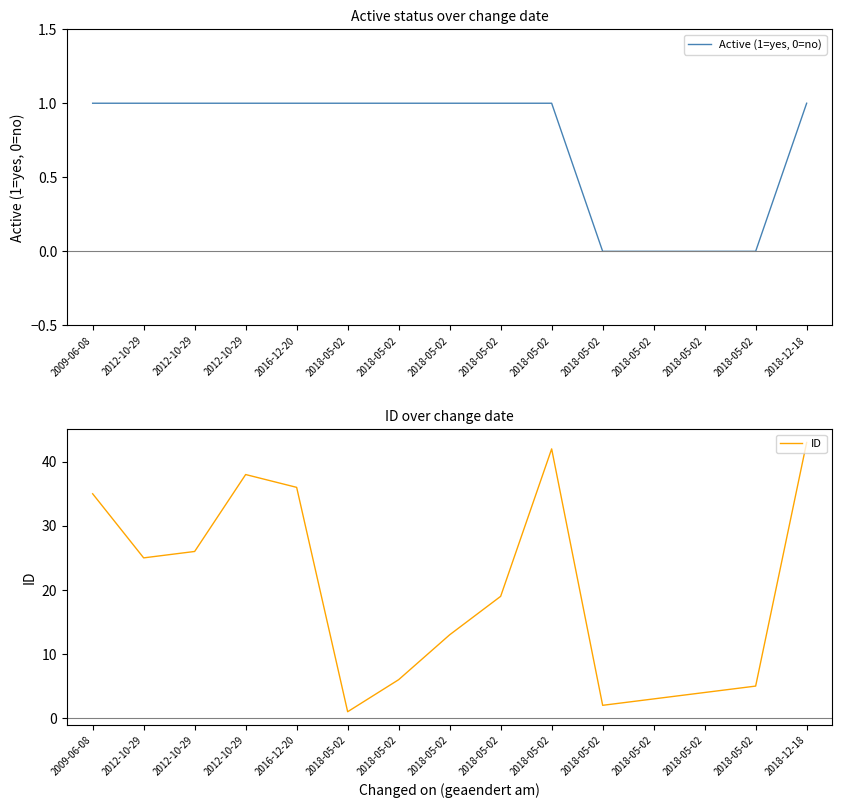

What is the approximate value of ID at 2018-12-18, to the nearest 5?

45